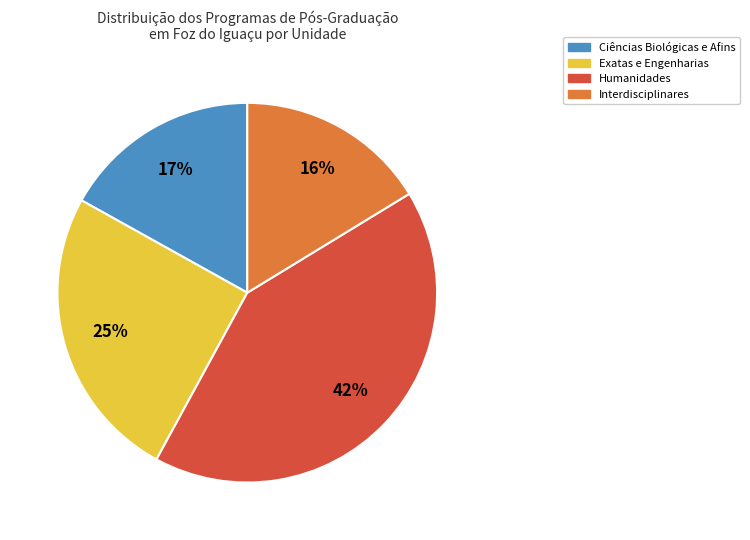

How many segments does this pie chart have?

4